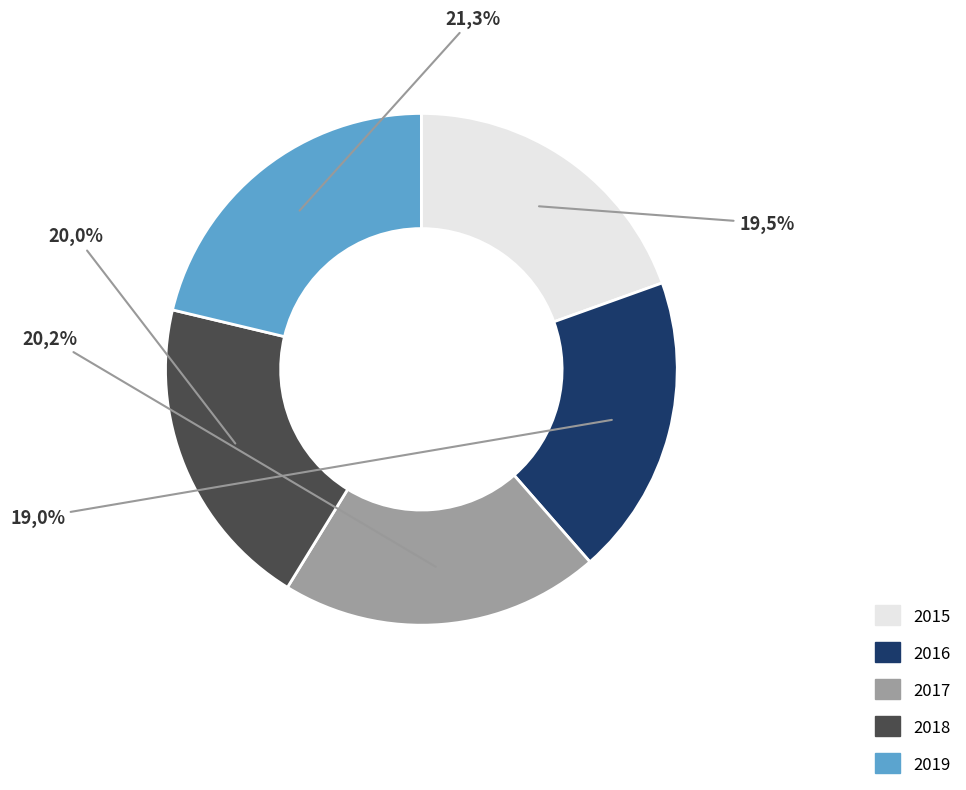

Combined, what portion of the pie is 2015 and 2018?

39.5%